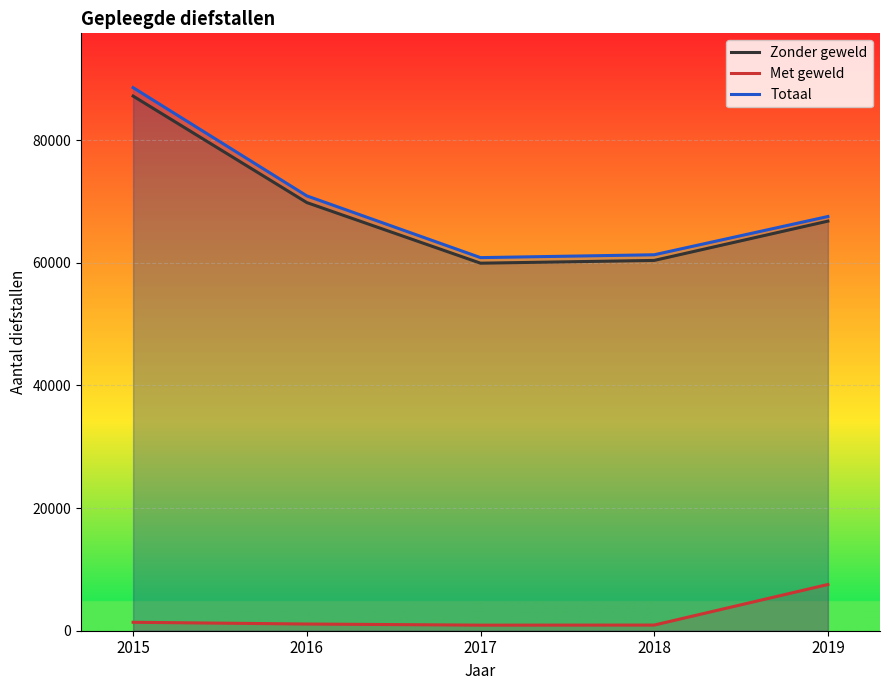

What is the difference between the highest and lowest values at 2019?

60010